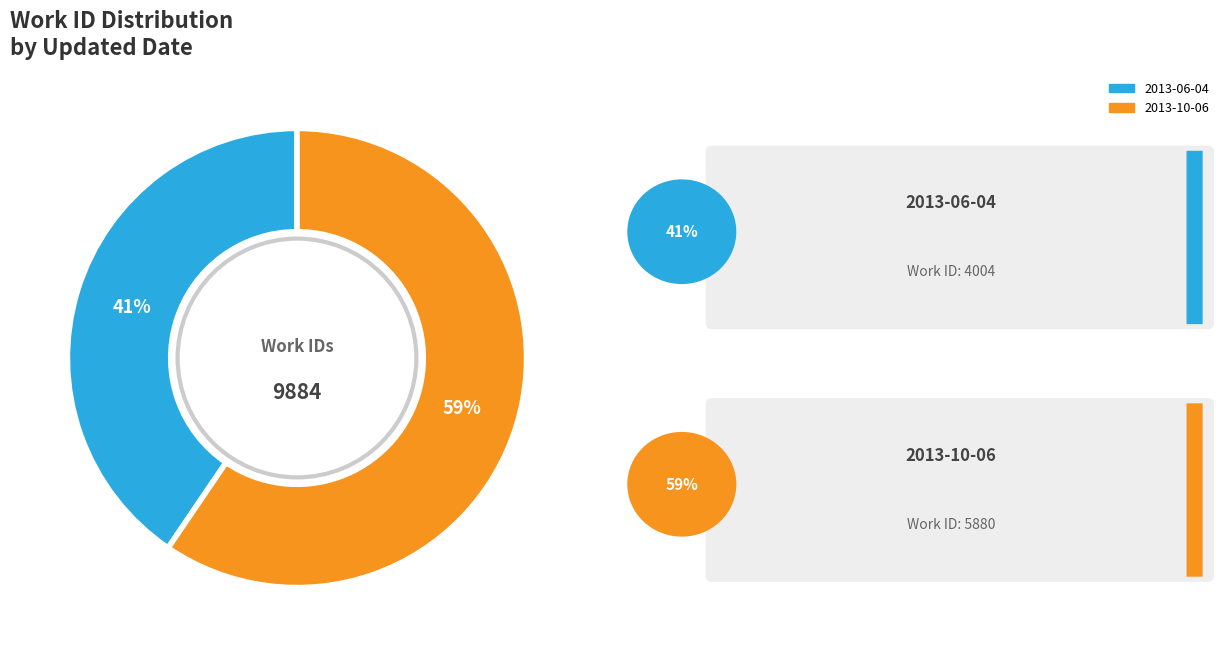

Is there a majority slice in this chart?

Yes